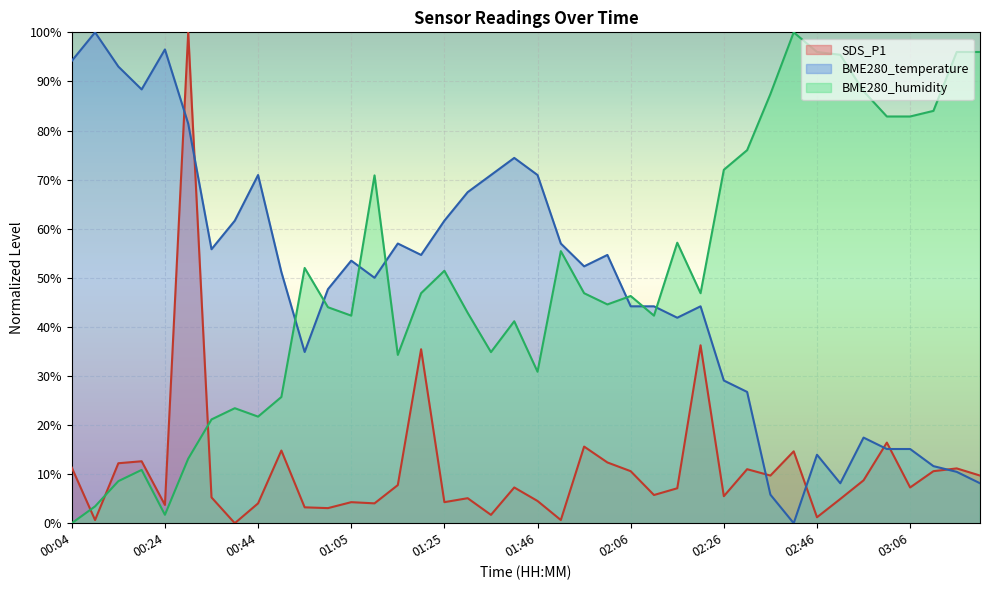

The value of SDS_P1 at 02:06 is 5.2. True or false?

False